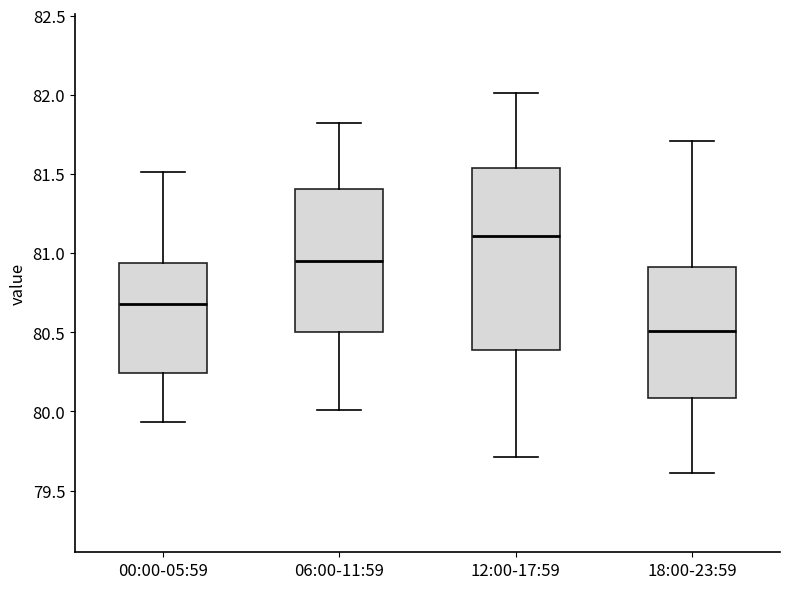

Where does the median line of the box for 00:00-05:59 sit on the y-axis? The values are not printed on the chart, so give them approximately, as read against the axis.

80.70